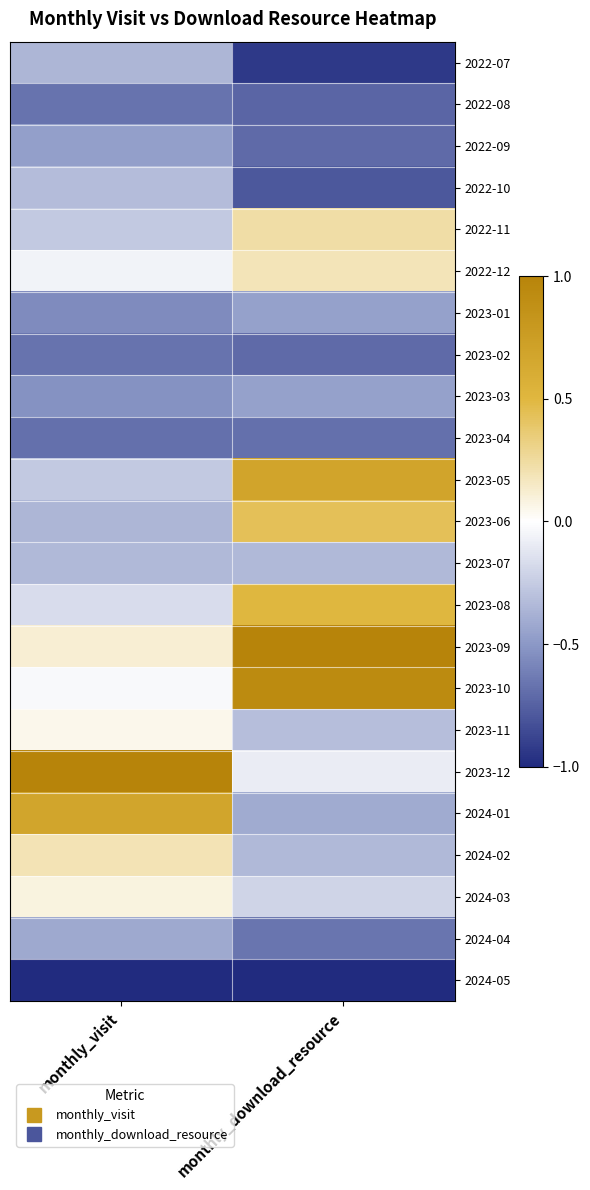

At how many categories does at least one series exceed 0?

2